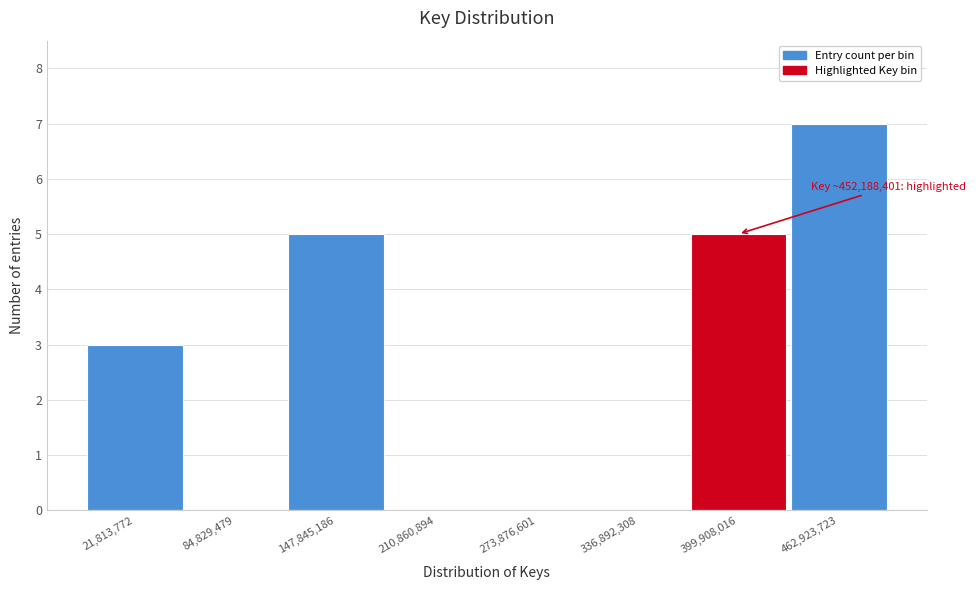

Reading left to right, what are all the values shown in this chart?

21,813,772=3	84,829,479=0	147,845,186=5	210,860,894=0	273,876,601=0	336,892,308=0	399,908,016=5	462,923,723=7